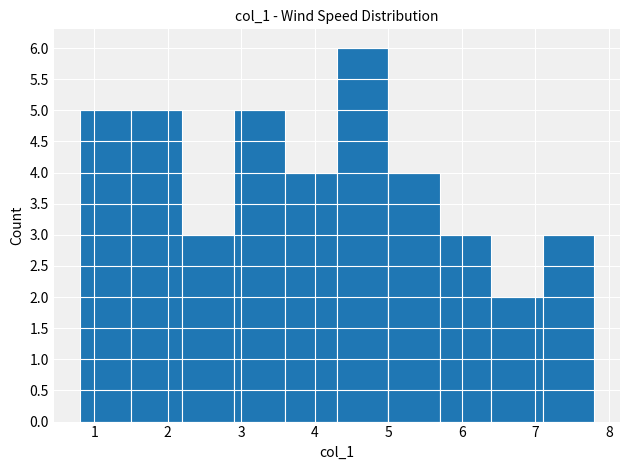

Which range on the x-axis has the tallest bar?

4.3 to 5.0